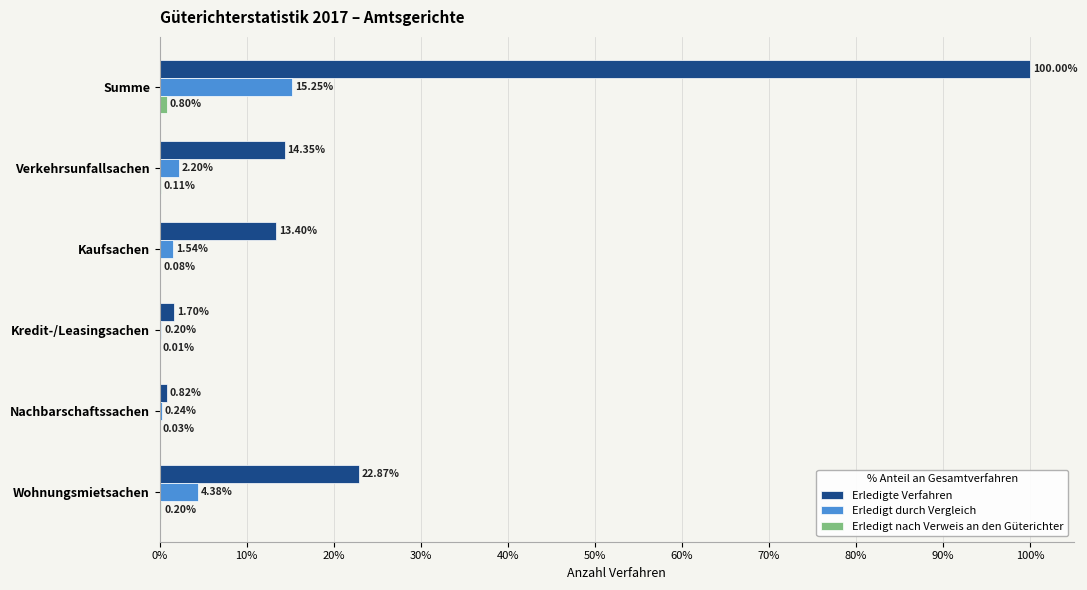

Where is Erledigte Verfahren nearest to the value 50?

Wohnungsmietsachen